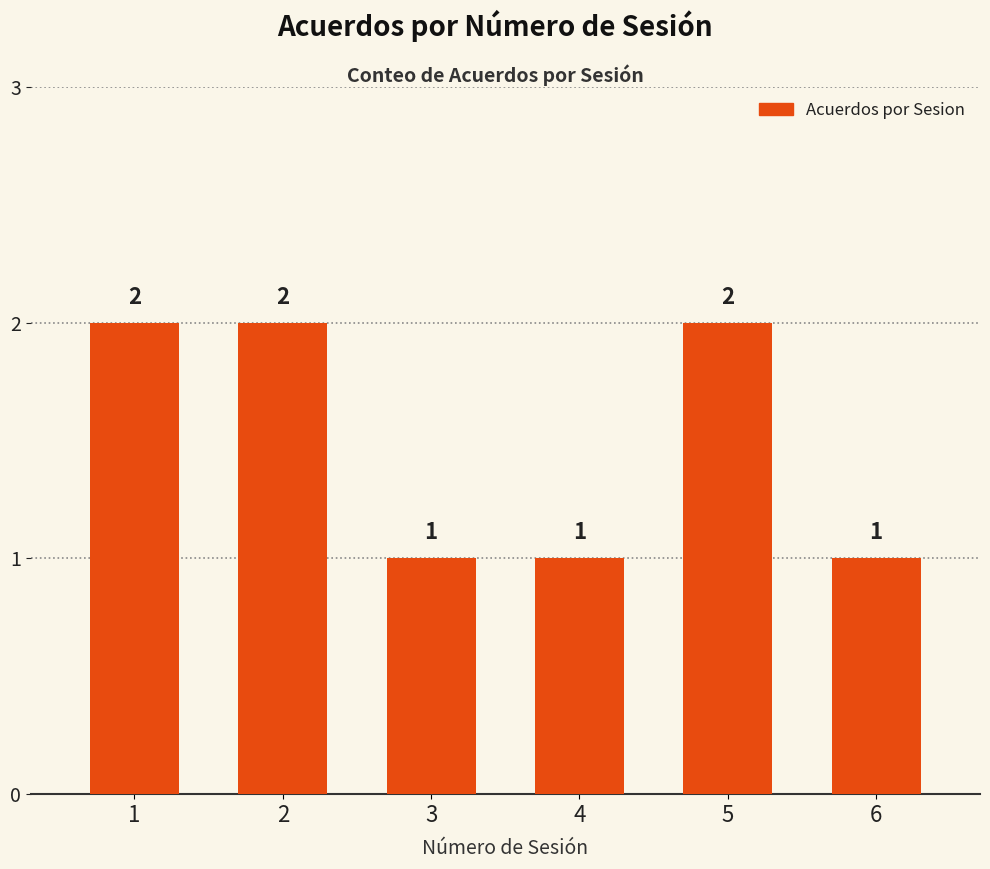

Are the bars grouped side by side (vs. stacked)?

No